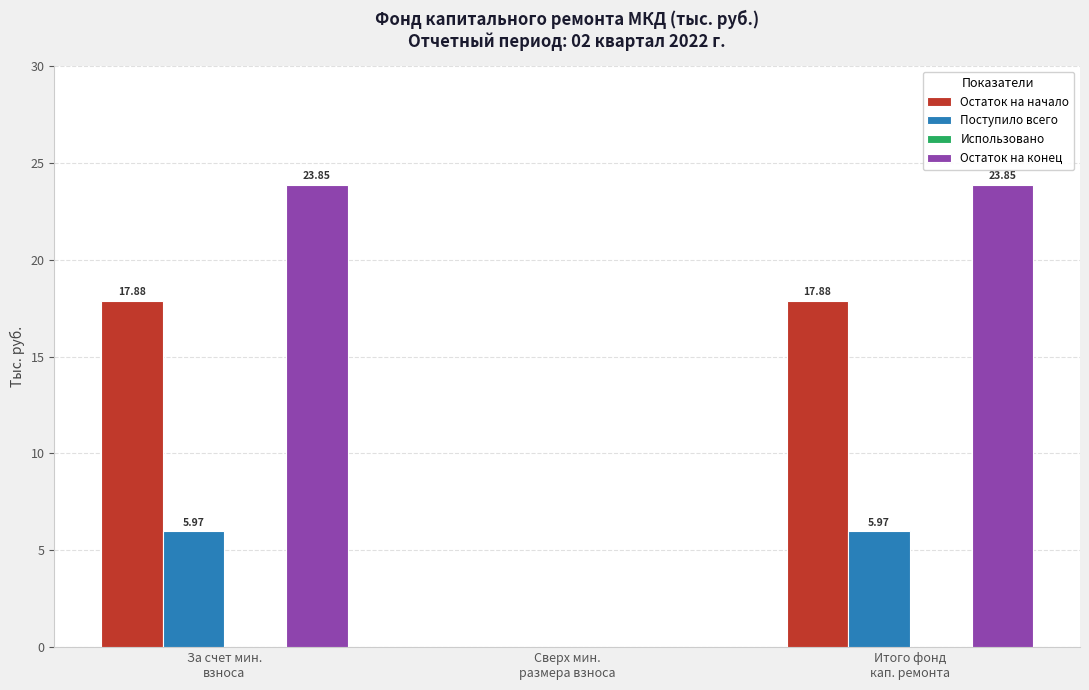

How many data points does each series have?

3